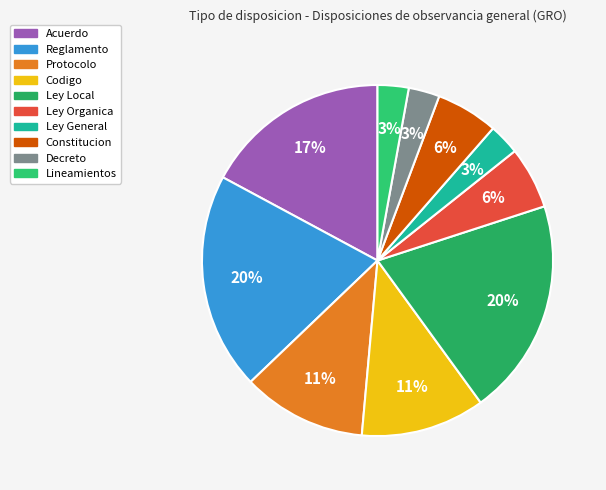

To the nearest percent, what percentage of the pie is Protocolo?

11%